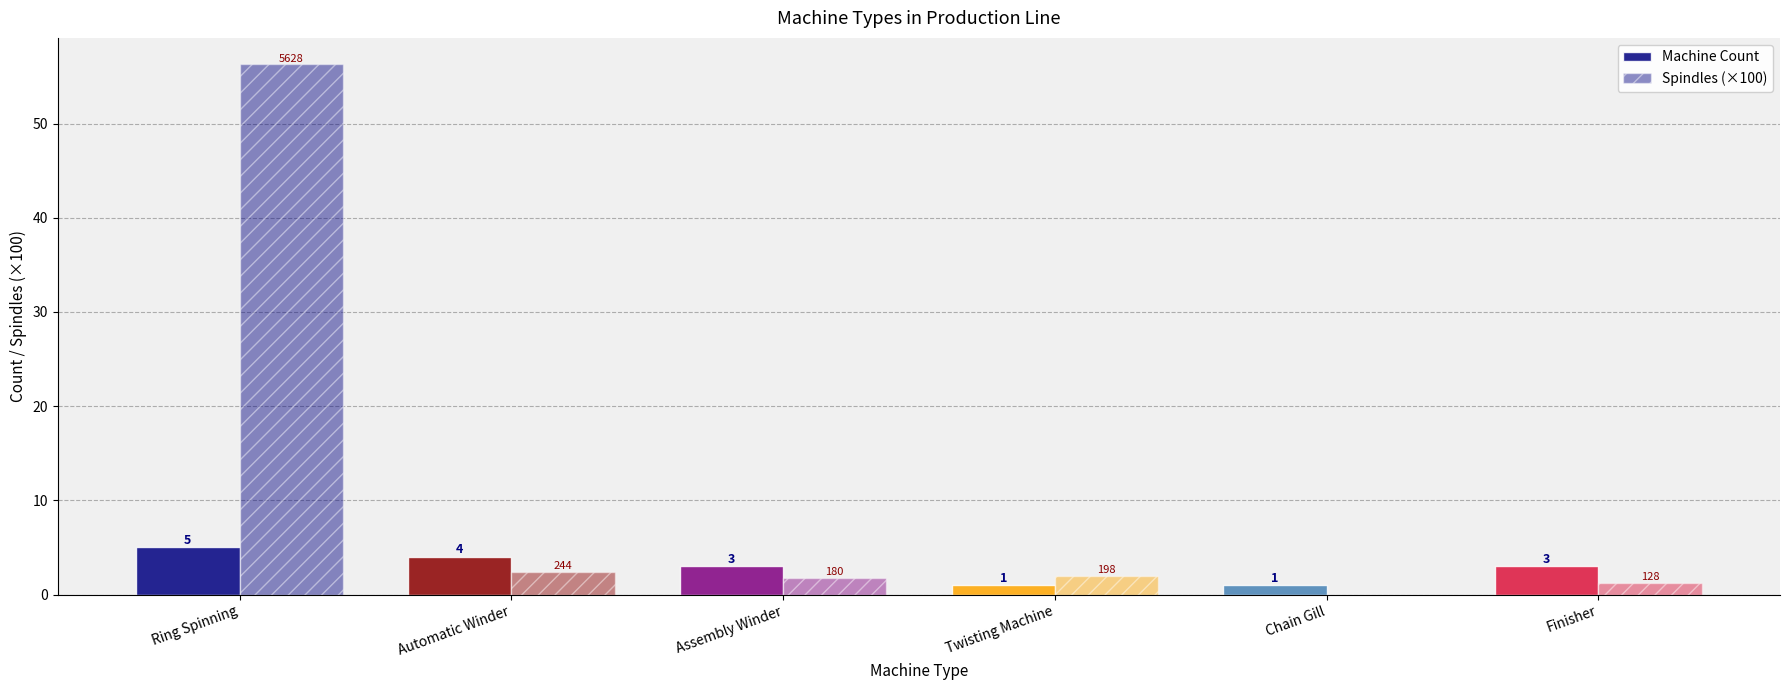

What is the difference between the Spindles (×100) values at Finisher and Ring Spinning?

55.0